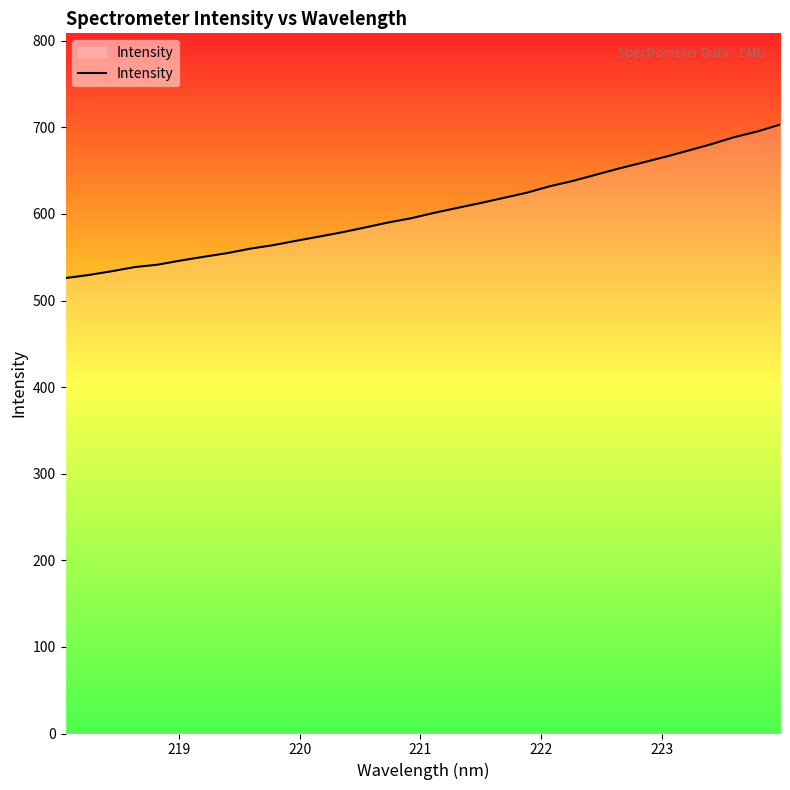

What is the greatest value displayed?

703.1